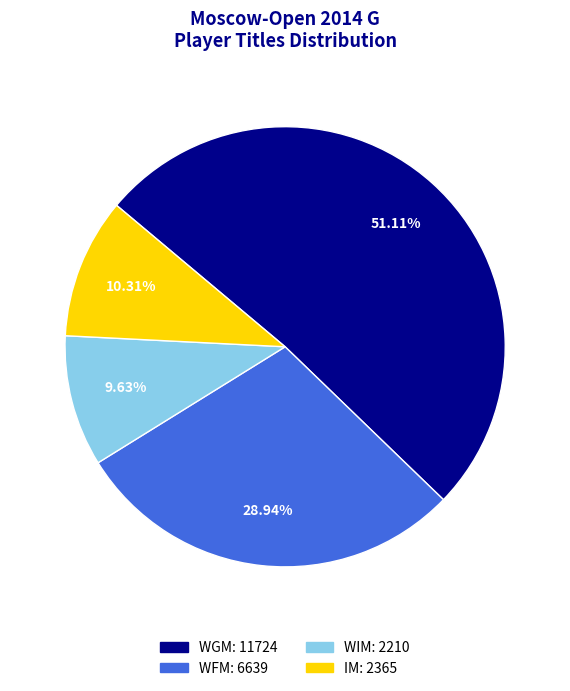

To the nearest percent, what portion does WFM represent?

29%